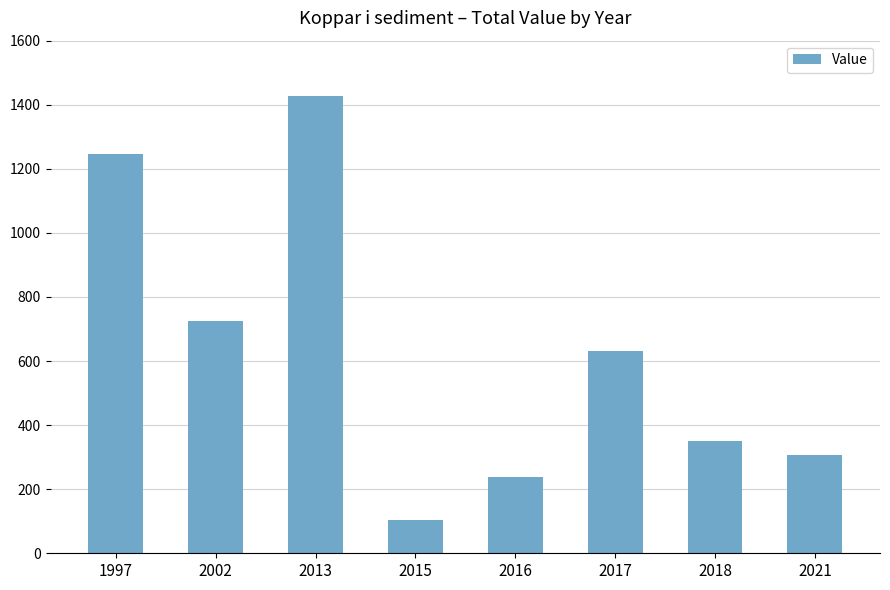

What is the maximum value shown in the chart?

1426.6